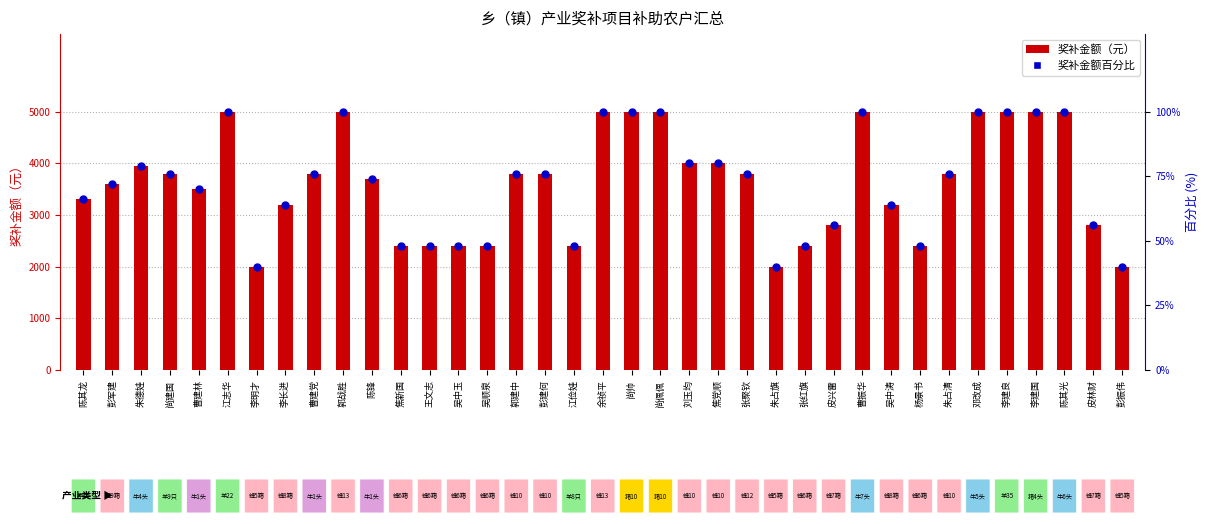

At which category is the sum across all series the highest?

江志华